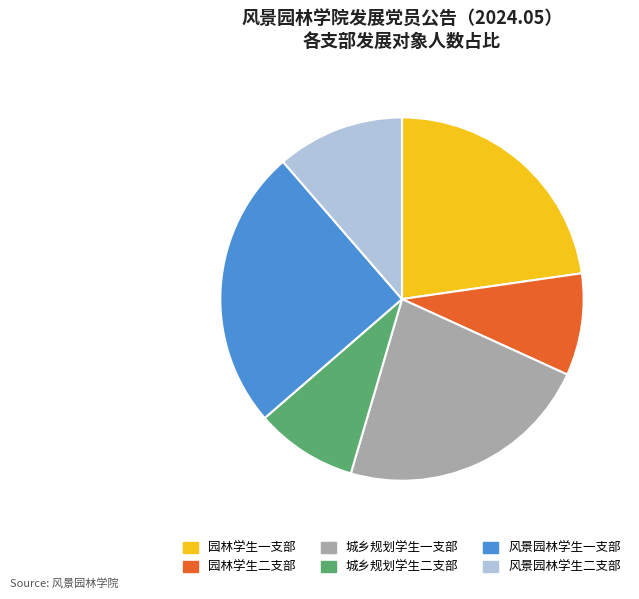

Is there any slice that represents more than half of the pie?

No